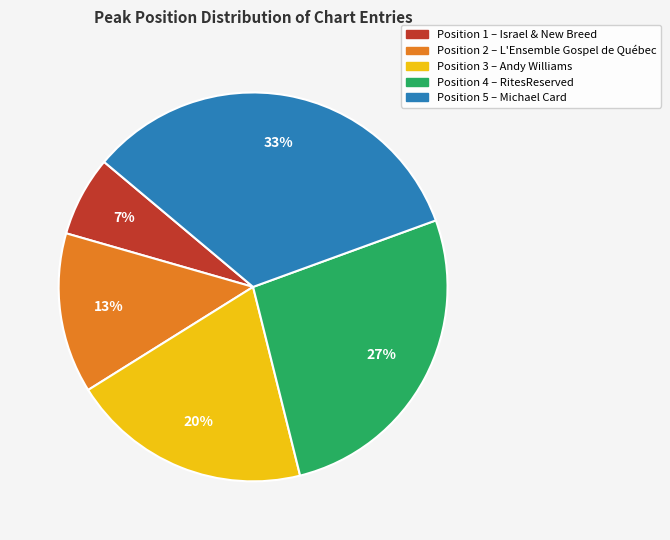

Is there any slice that represents more than half of the pie?

No